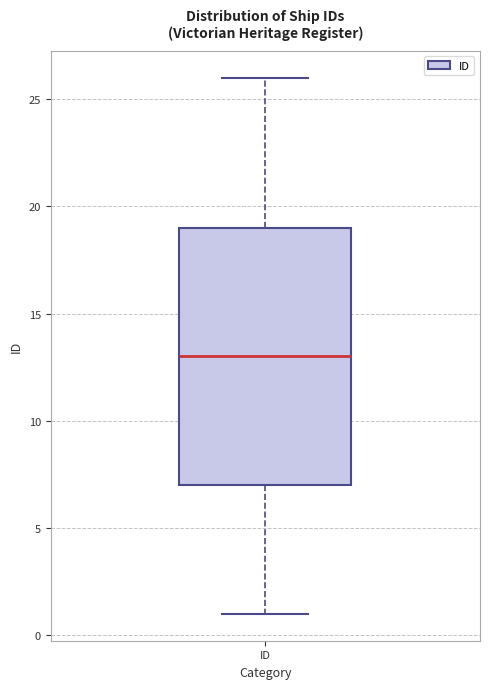

Read this box plot against the y-axis: the position of the median line, the range covered by the box, and the ends of both whiskers. The values are not printed on the chart, so give them approximately, as read against the axis.

median 13, box 7 to 19, whiskers 1 to 26